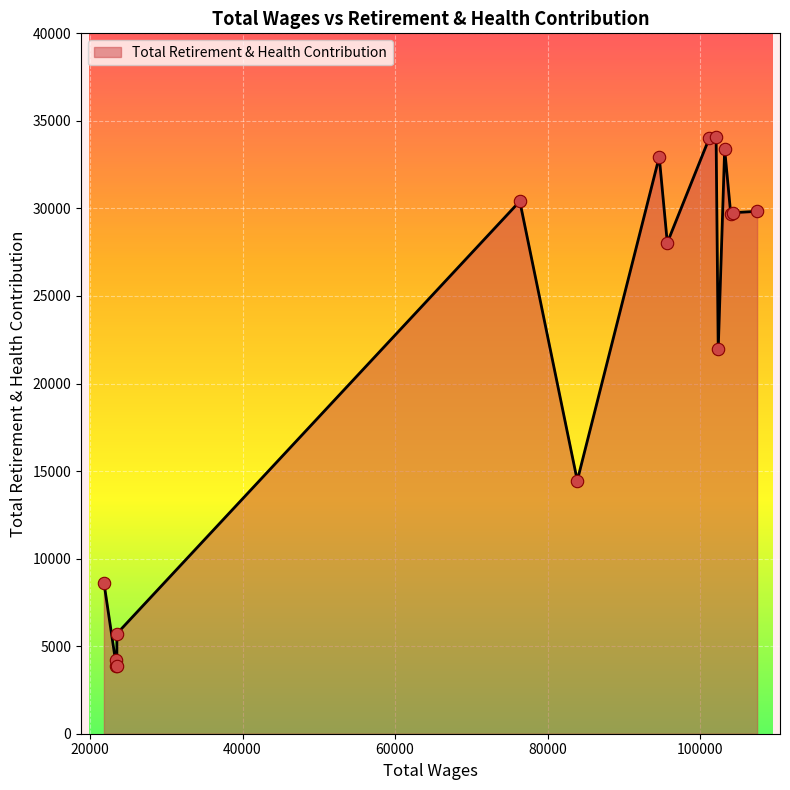

What is the ratio of the value at 103195.0 to the value at 102351.0?

1.5